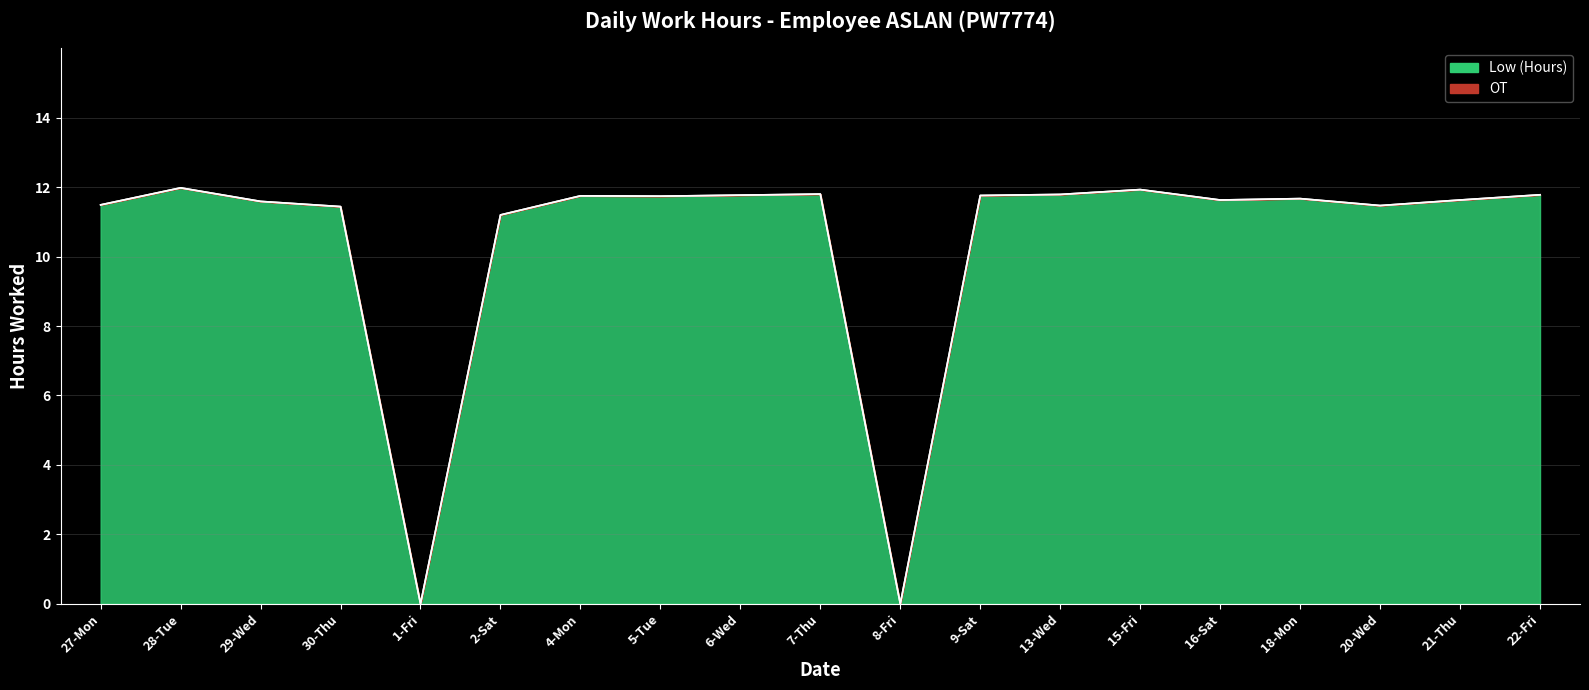

Reading right to left, list all the values displayed in this chart.

11.8	11.6	11.5	11.7	11.6	11.9	11.8	11.8	0.0	11.8	11.8	11.7	11.8	11.2	0.0	11.4	11.6	12.0	11.5